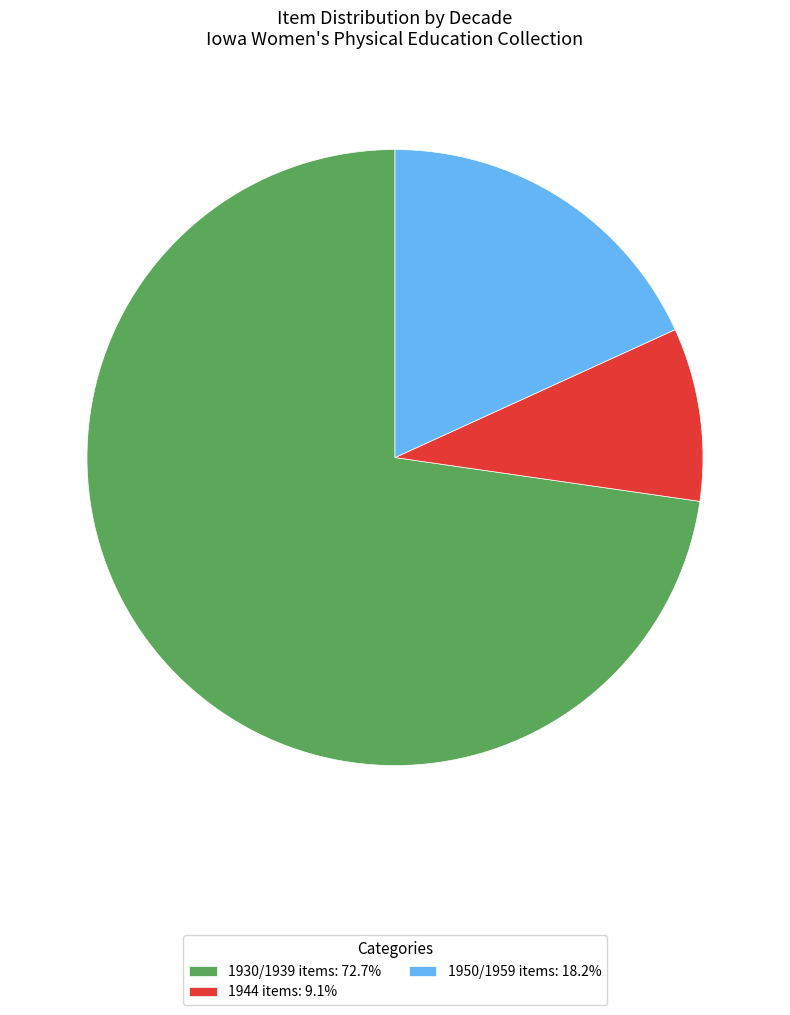

Does any single category account for the majority?

Yes